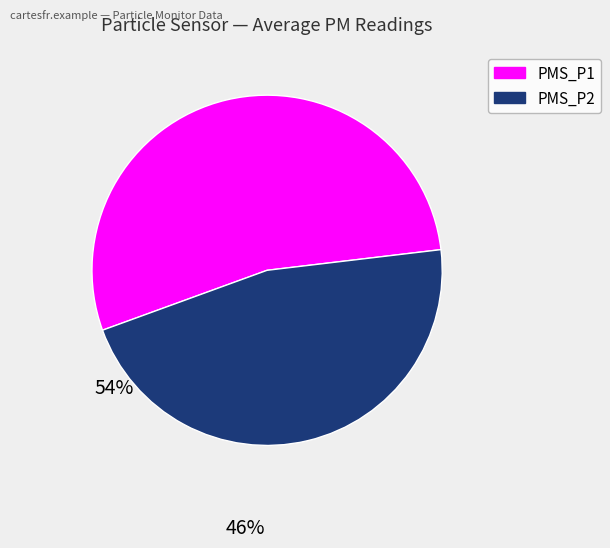

What is the ratio of the value at PMS_P2 to the value at PMS_P1?

0.9